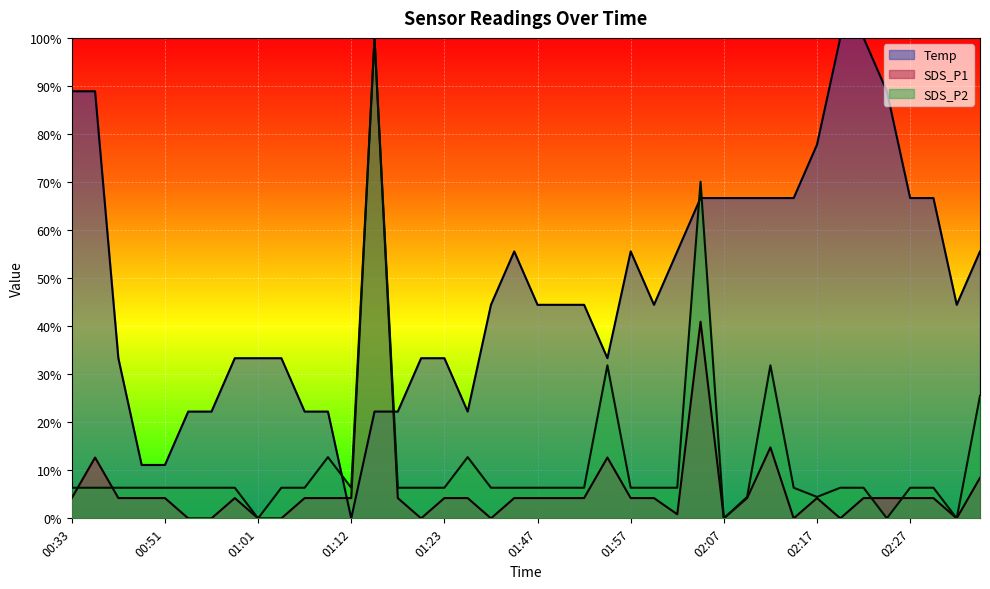

Reading left to right, what are all the values shown in this chart?

Temp: 00:33=0.9	00:35=0.9	00:46=0.3	00:49=0.1	00:51=0.1	00:53=0.2	00:56=0.2	00:58=0.3	01:01=0.3	01:04=0.3	01:06=0.2	01:09=0.2	01:12=0.0	01:14=0.2	01:17=0.2	01:20=0.3	01:23=0.3	01:25=0.2	01:28=0.4	01:36=0.6	01:47=0.4	01:49=0.4	01:52=0.4	01:54=0.3	01:57=0.6	01:59=0.4	02:02=0.6	02:04=0.7	02:07=0.7	02:09=0.7	02:12=0.7	02:14=0.7	02:17=0.8	02:19=1.0	02:22=1.0	02:24=0.9	02:27=0.7	02:29=0.7	02:31=0.4	02:34=0.6
SDS_P1: 00:33=0.0	00:35=0.1	00:46=0.0	00:49=0.0	00:51=0.0	00:53=0.0	00:56=0.0	00:58=0.0	01:01=0.0	01:04=0.0	01:06=0.0	01:09=0.0	01:12=0.0	01:14=1.0	01:17=0.0	01:20=0.0	01:23=0.0	01:25=0.0	01:28=0.0	01:36=0.0	01:47=0.0	01:49=0.0	01:52=0.0	01:54=0.1	01:57=0.0	01:59=0.0	02:02=0.0	02:04=0.4	02:07=0.0	02:09=0.0	02:12=0.1	02:14=0.0	02:17=0.0	02:19=0.0	02:22=0.0	02:24=0.0	02:27=0.0	02:29=0.0	02:31=0.0	02:34=0.1
SDS_P2: 00:33=0.1	00:35=0.1	00:46=0.1	00:49=0.1	00:51=0.1	00:53=0.1	00:56=0.1	00:58=0.1	01:01=0.0	01:04=0.1	01:06=0.1	01:09=0.1	01:12=0.1	01:14=1.0	01:17=0.1	01:20=0.1	01:23=0.1	01:25=0.1	01:28=0.1	01:36=0.1	01:47=0.1	01:49=0.1	01:52=0.1	01:54=0.3	01:57=0.1	01:59=0.1	02:02=0.1	02:04=0.7	02:07=0.0	02:09=0.0	02:12=0.3	02:14=0.1	02:17=0.0	02:19=0.1	02:22=0.1	02:24=0.0	02:27=0.1	02:29=0.1	02:31=0.0	02:34=0.3